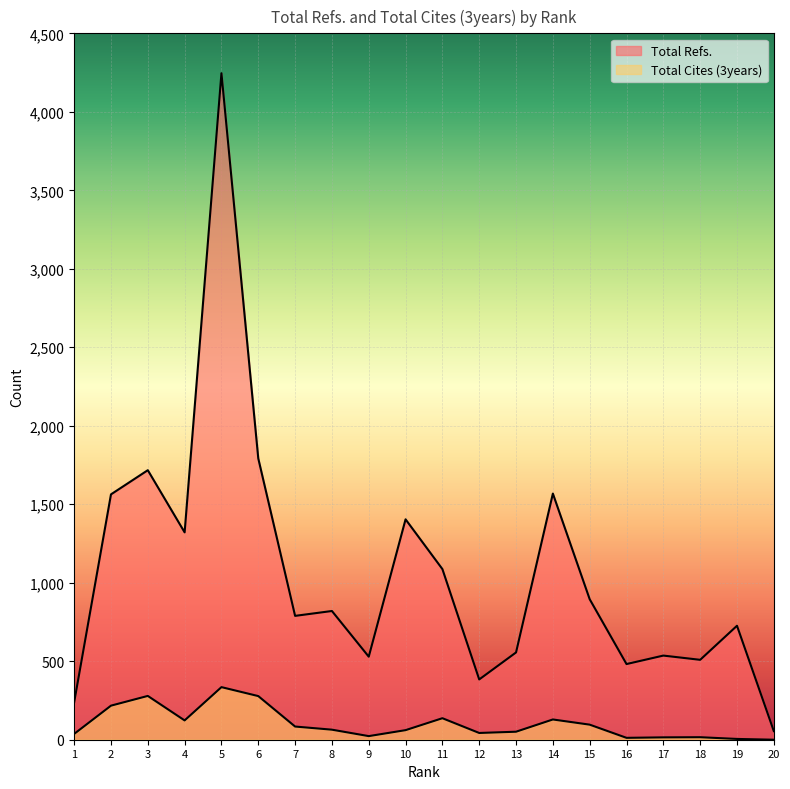

Is it true that Total Cites (3years) equals 335 at 5?

True